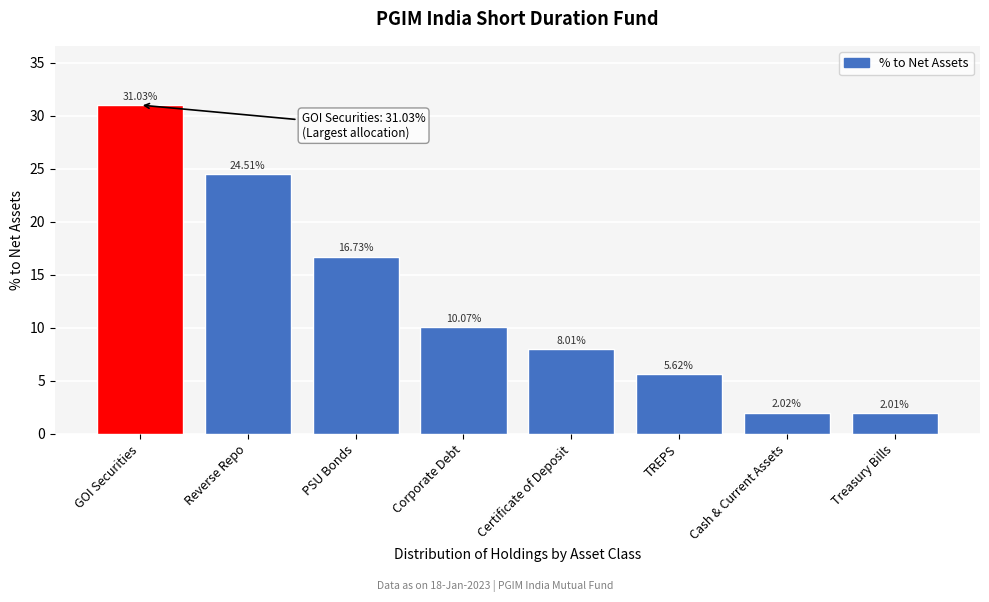

Where is the data nearest to the value 16?

PSU Bonds